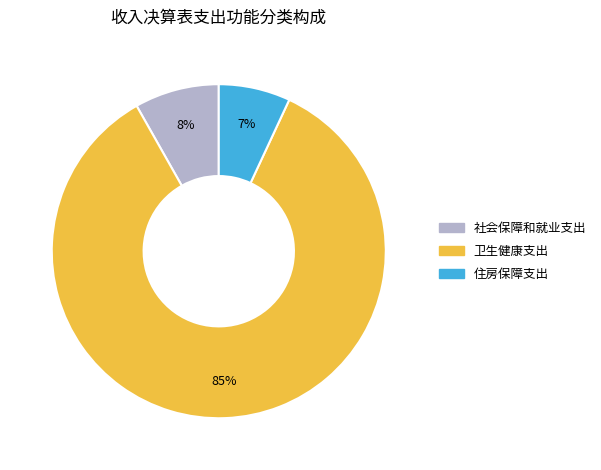

Count the number of slices in the pie.

3